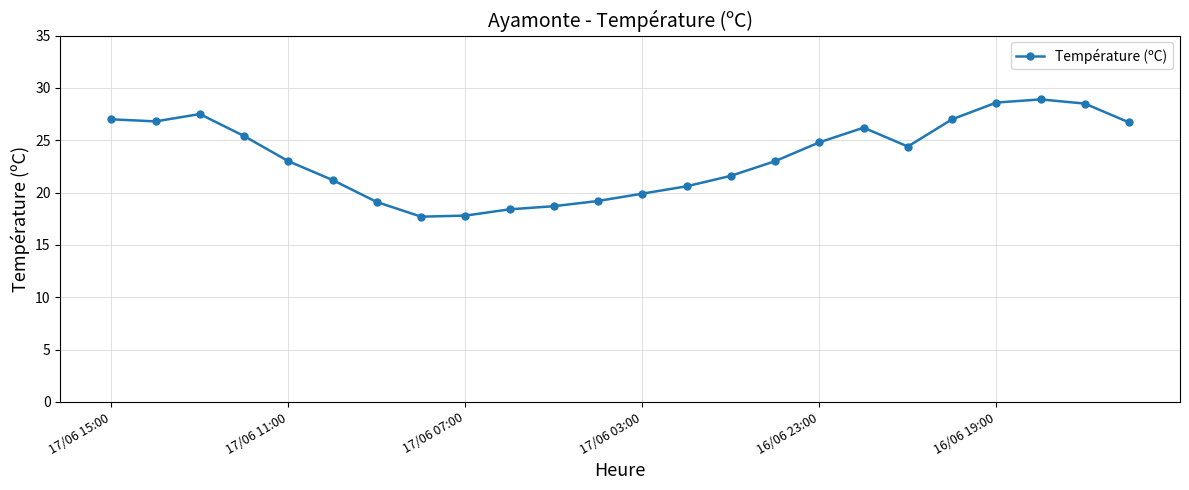

True or false: there are more than 2 points higher than both neighbors.

True